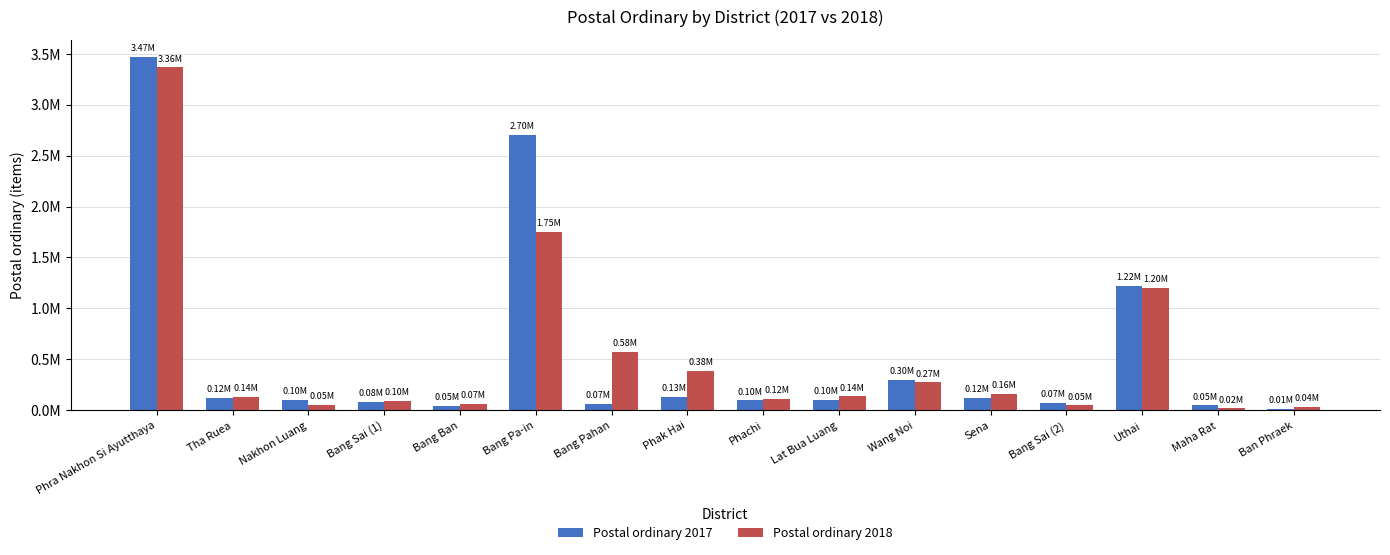

What is the sum of all Postal ordinary 2018 values?

8411144